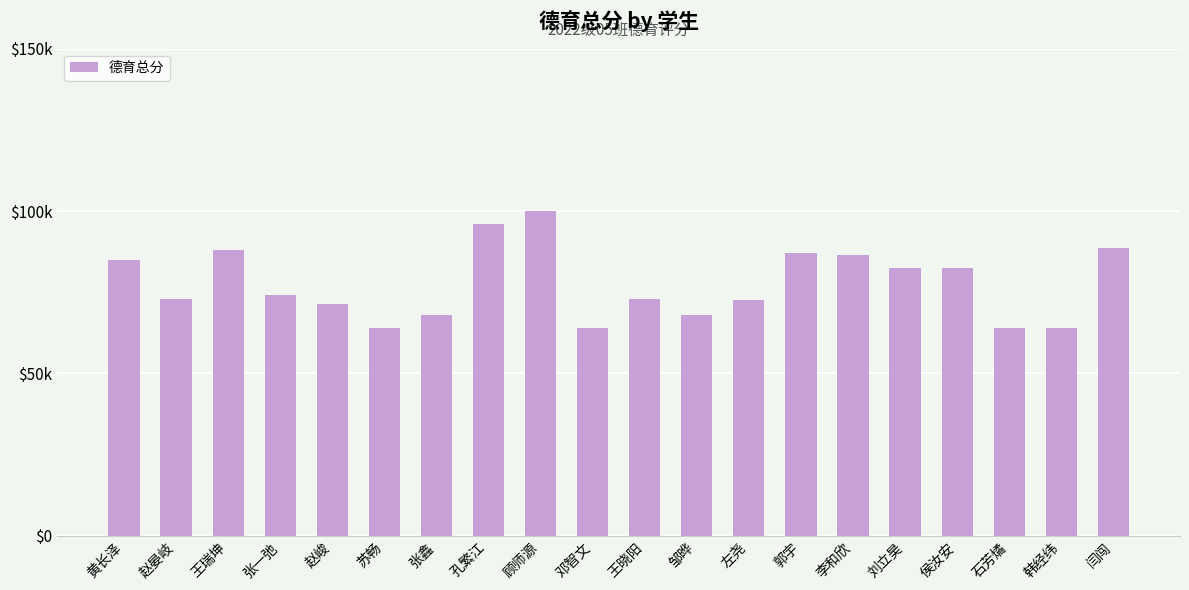

Does the chart contain any negative values?

No